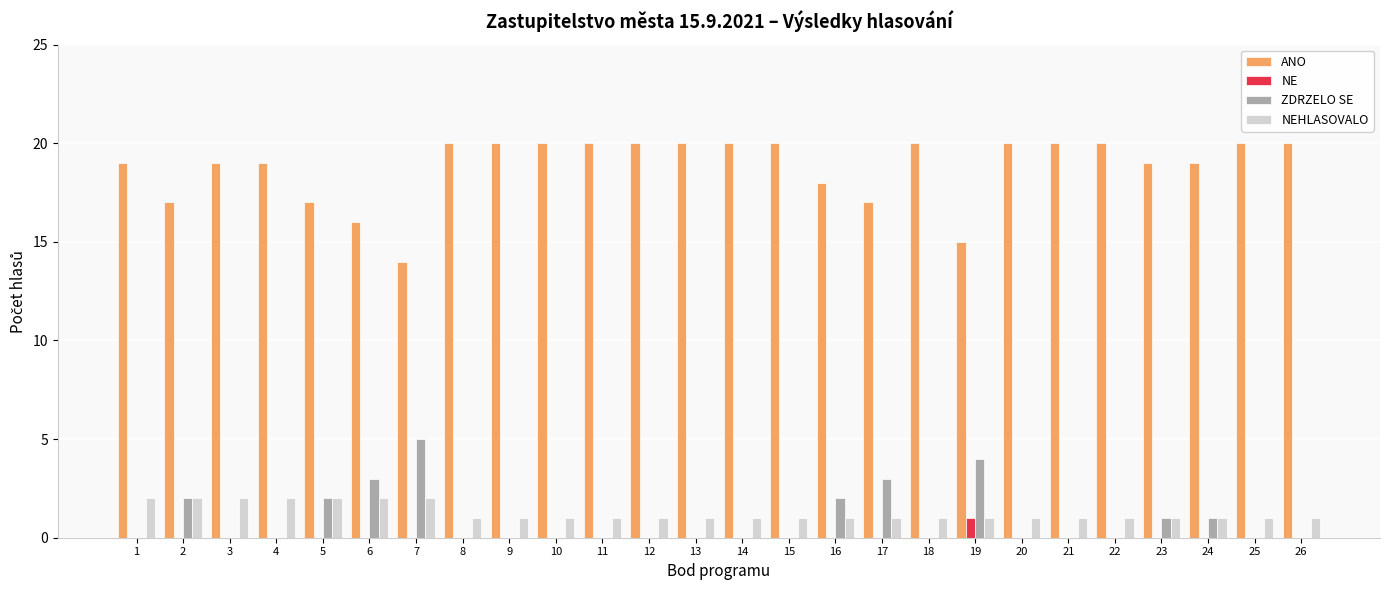

How many series are shown in this chart?

4